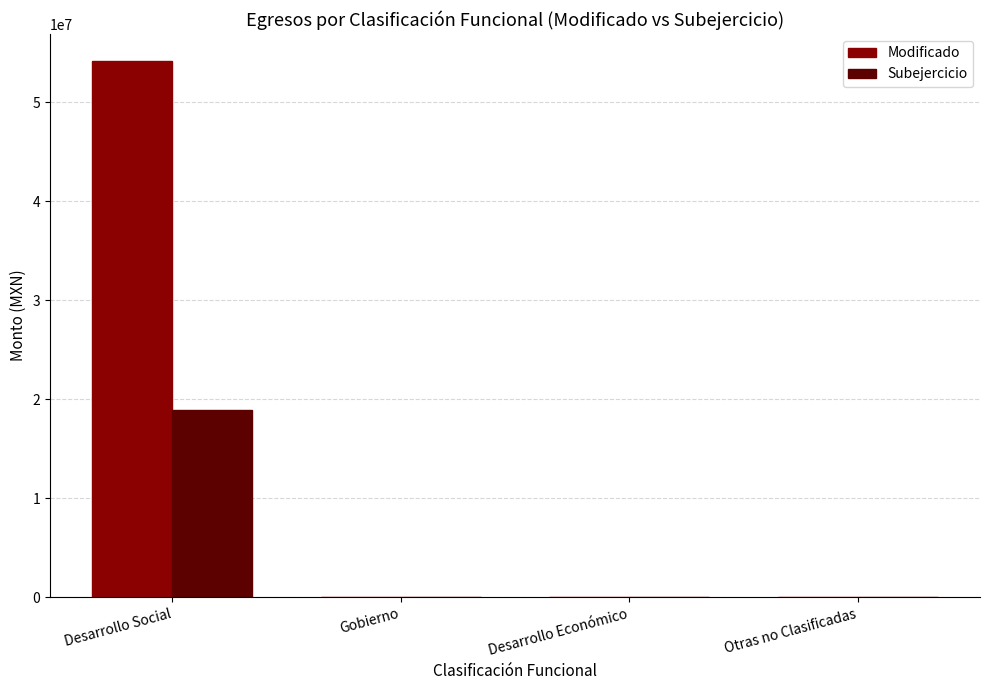

Which category has the highest value in the Modificado series?

Desarrollo Social